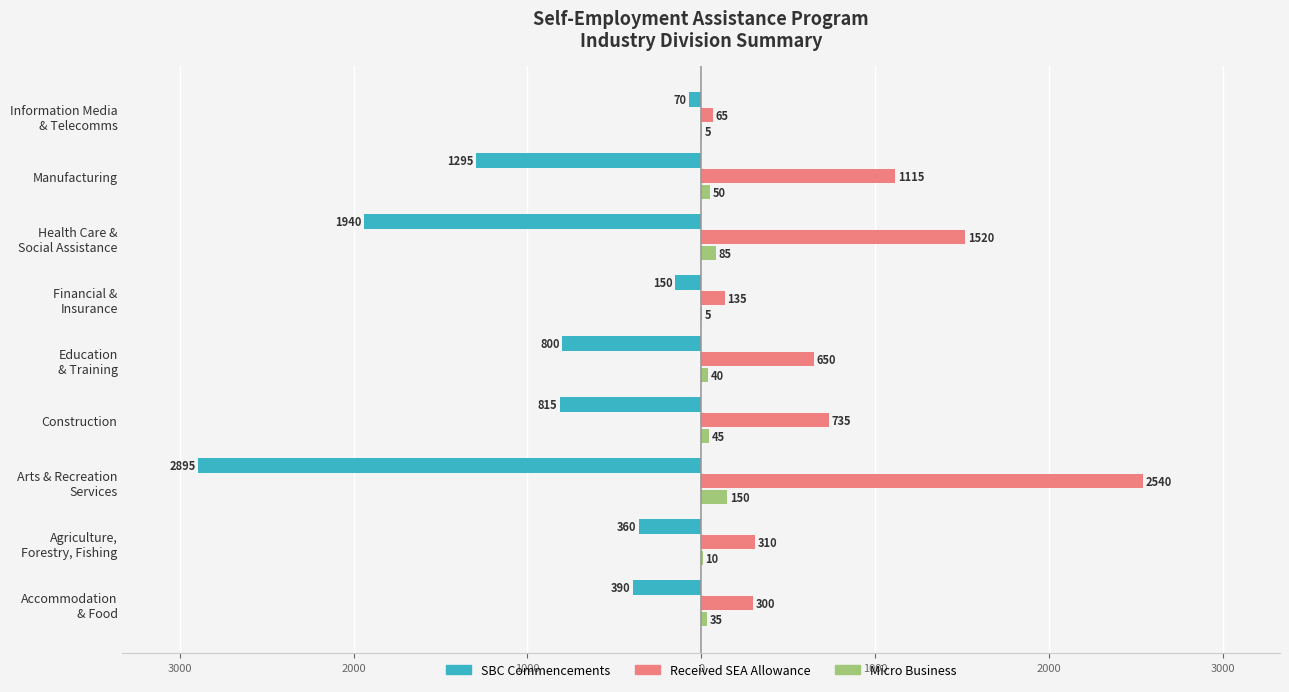

What are all the series names shown in the legend?

SBC Commencements, Received SEA Allowance, Micro Business